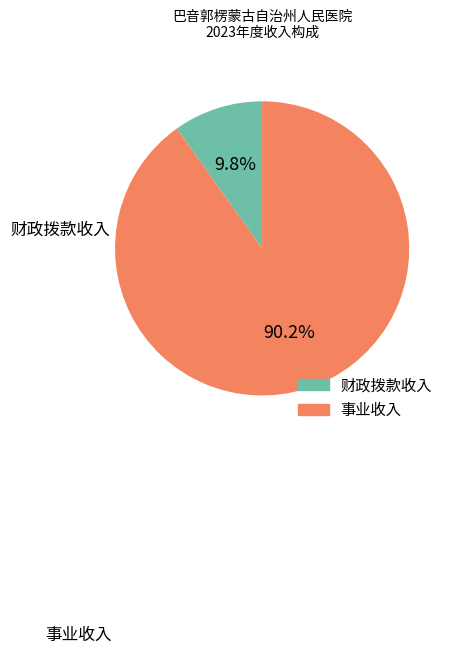

True or false: 财政拨款收入 accounts for 1% of the total.

False